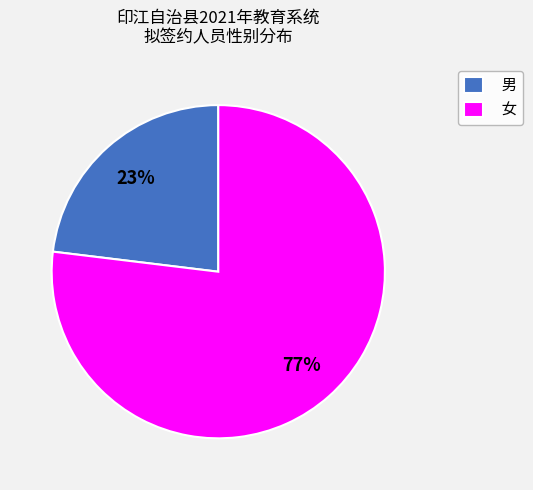

What is the largest slice in the pie chart?

女